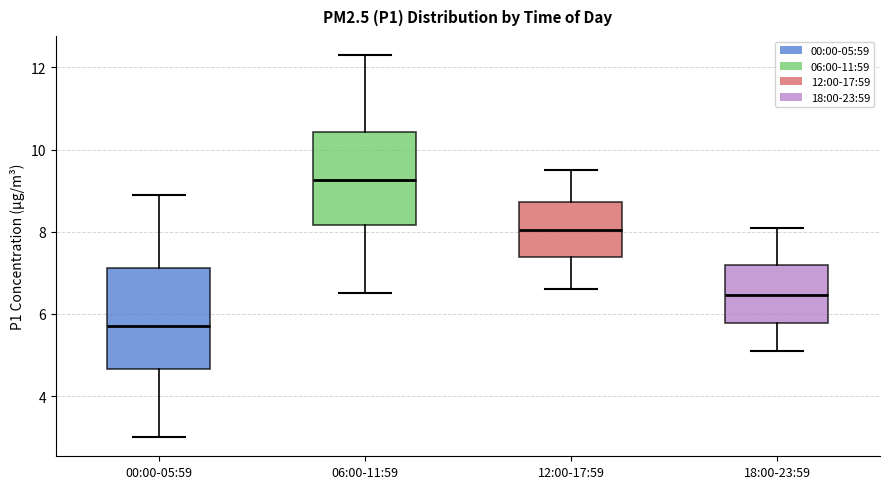

Which box has the highest median line?

06:00-11:59